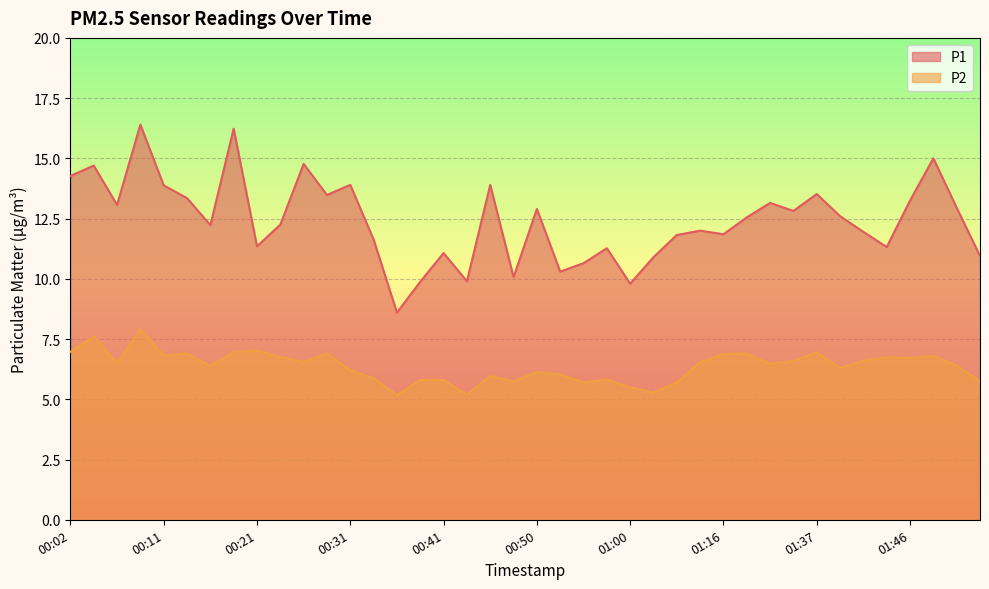

In P1, how many points are lower than both neighbors (excluding endpoints)?

12